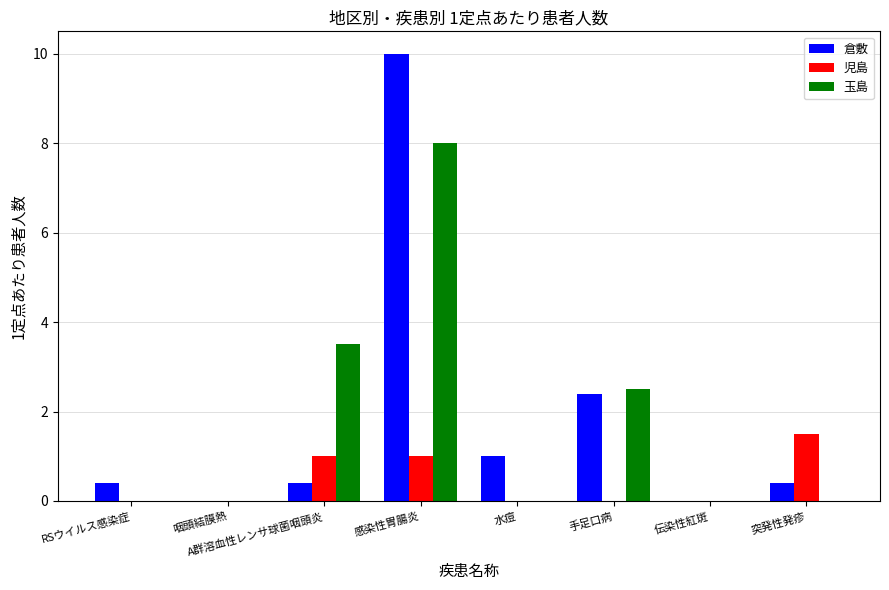

Which category has the highest value in the 倉敷 series?

感染性胃腸炎